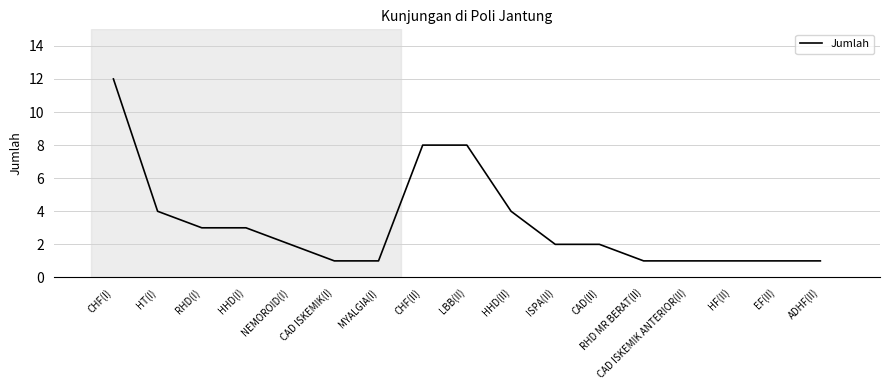

At which category does the chart reach its peak across all series?

CHF(I)